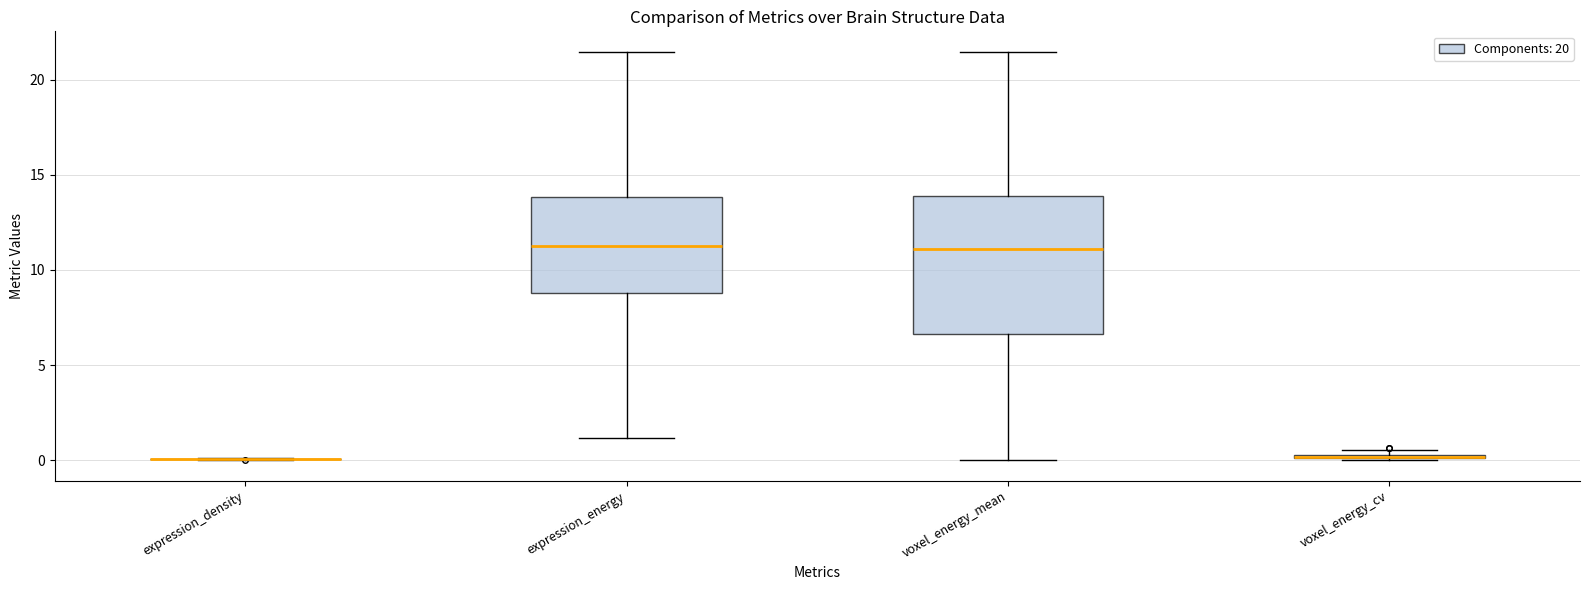

Which box is the tallest, from its lower edge to its upper edge?

voxel_energy_mean